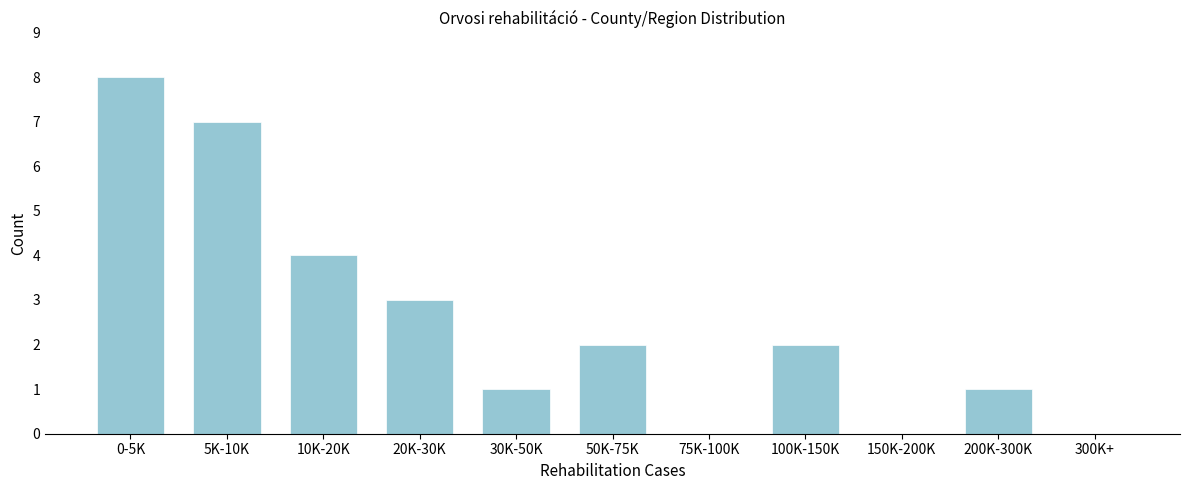

Reading left to right, what are all the values shown in this chart?

0-5K=8	5K-10K=7	10K-20K=4	20K-30K=3	30K-50K=1	50K-75K=2	75K-100K=0	100K-150K=2	150K-200K=0	200K-300K=1	300K+=0